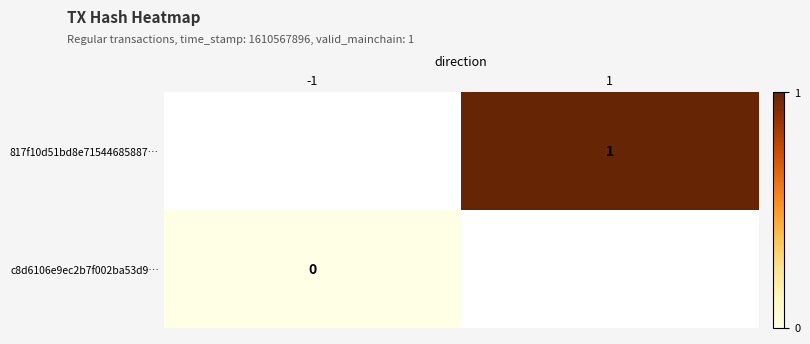

How many distinct data groups are displayed?

2